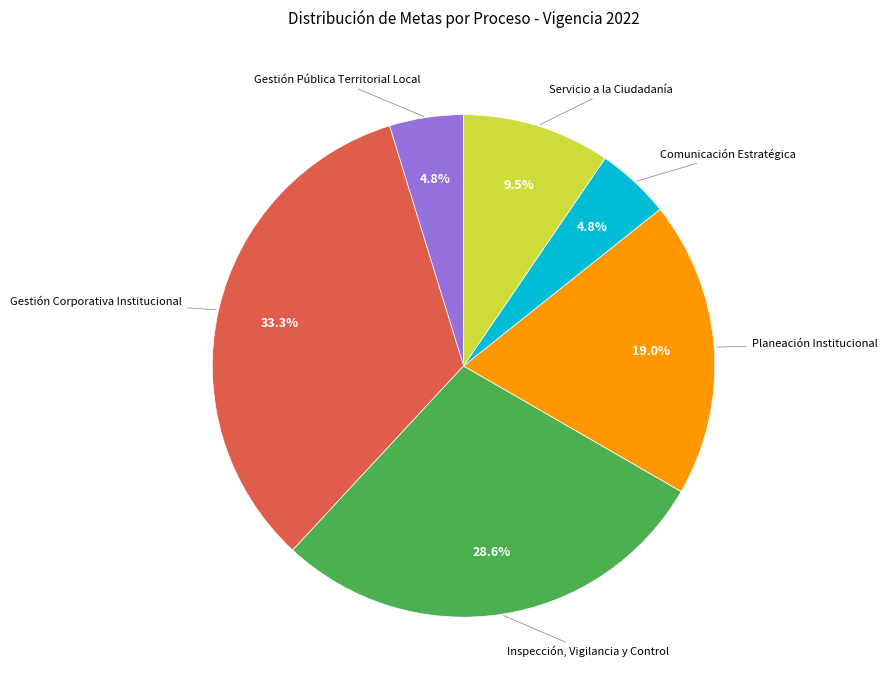

To the nearest percent, what is the average slice percentage?

17%